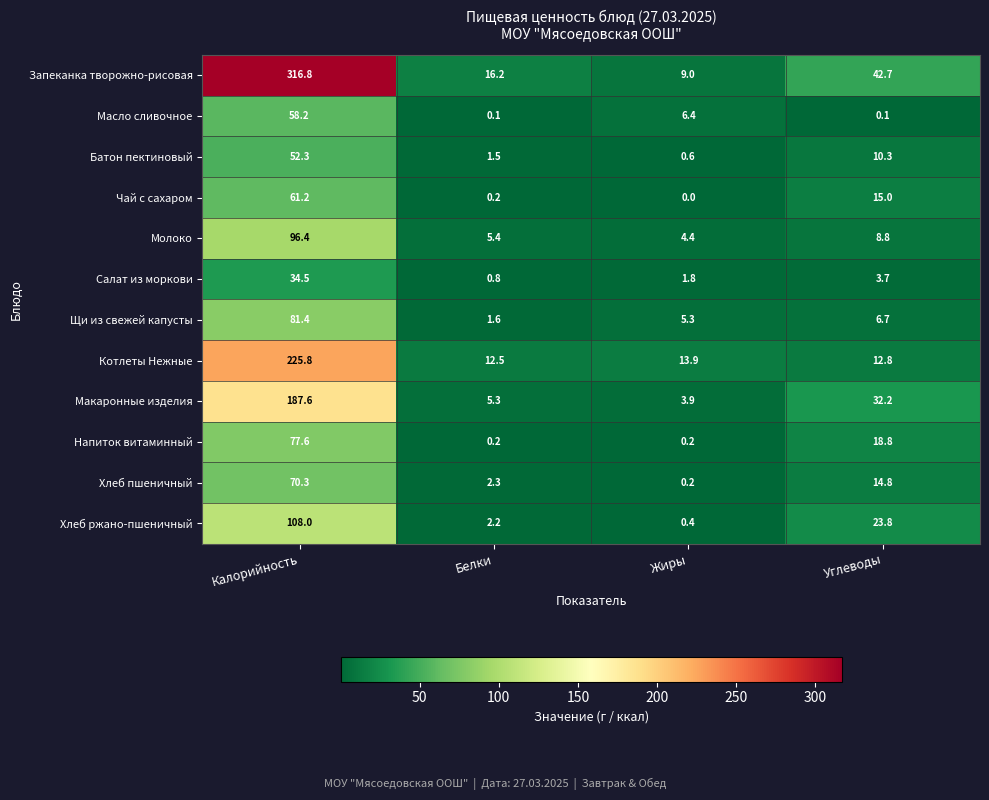

At which category is the sum across all series the highest?

Калорийность